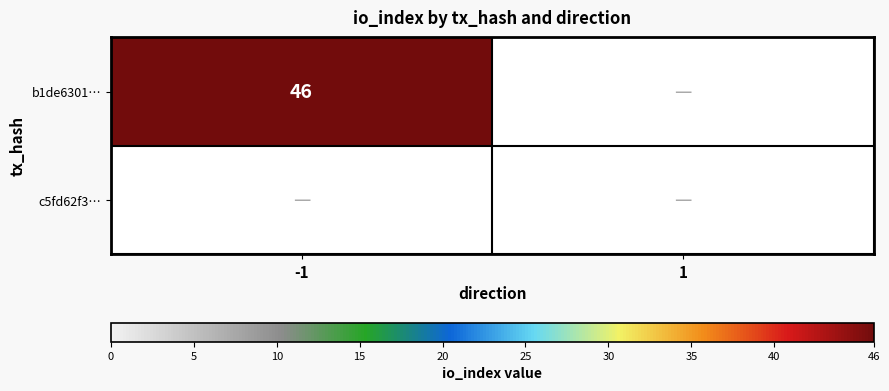

List the labels in order of c5fd62f348989aedd770f5ca2ef8c3a4ff4868a value, smallest first.

direction_-1, direction_1